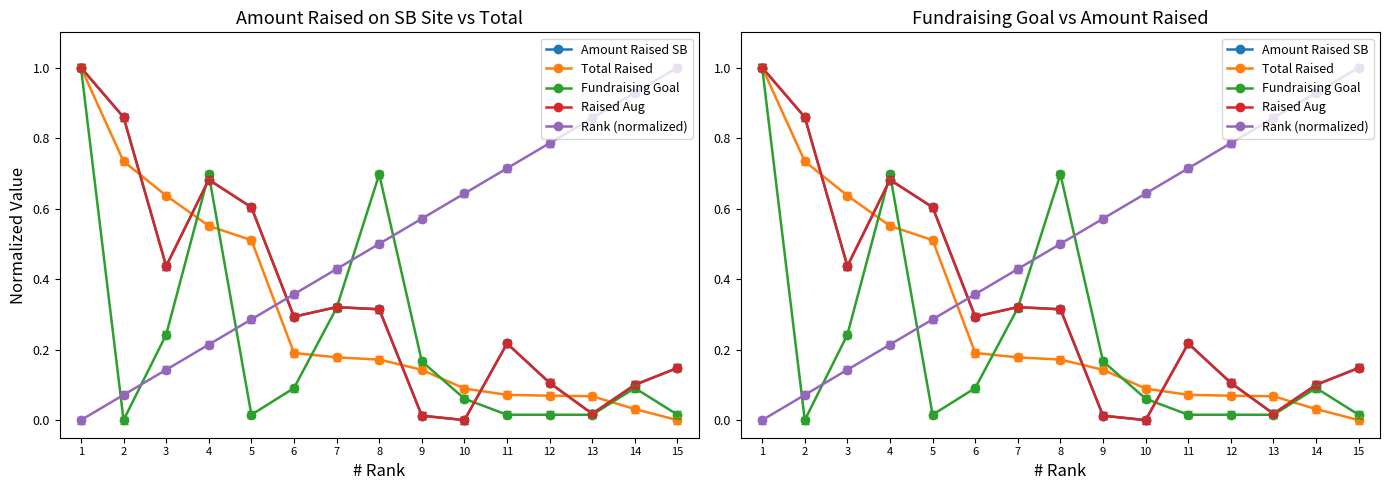

At which label does Fundraising Goal reach its peak?

1